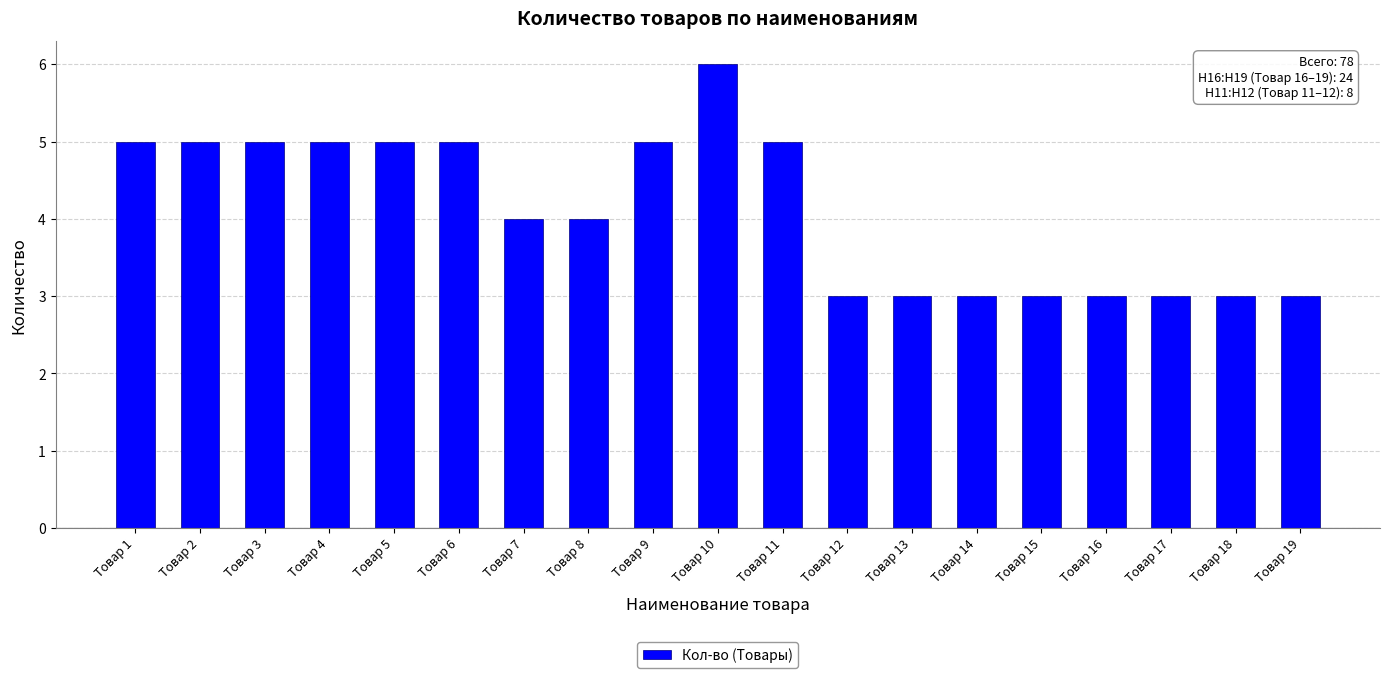

What is the value of the 15th bar from the left?

3